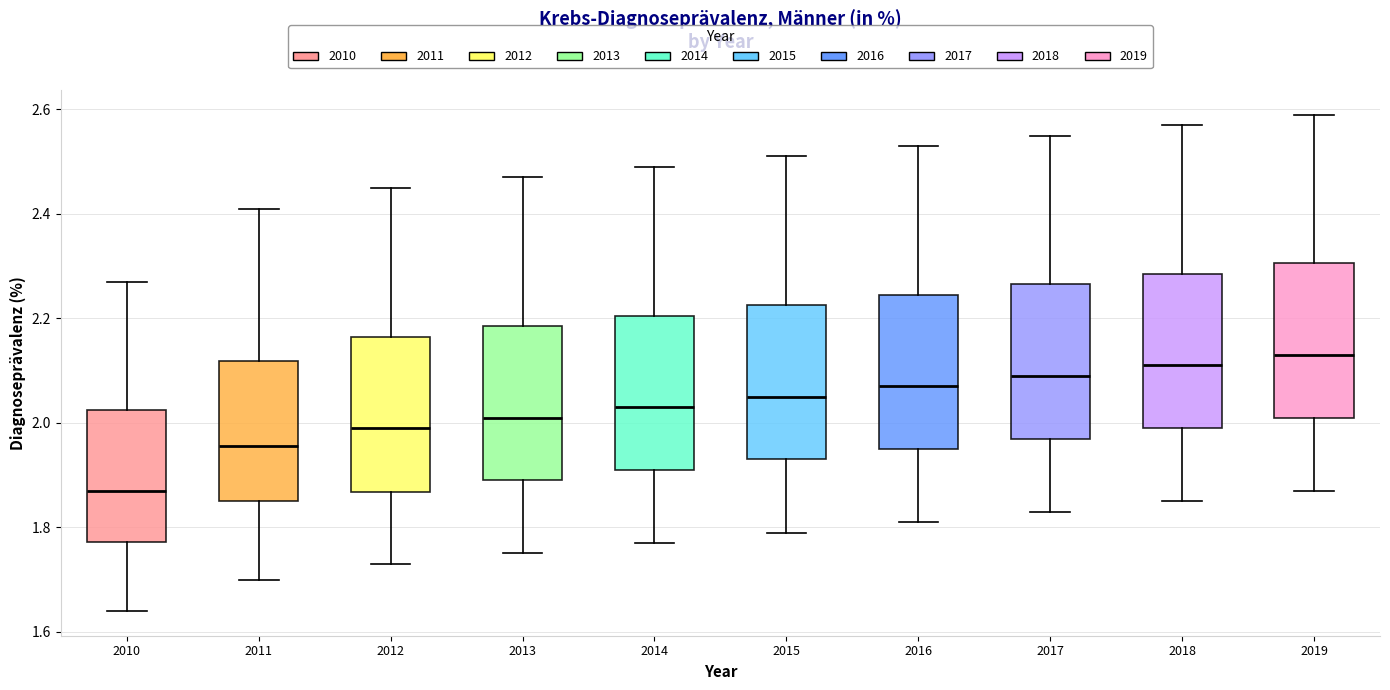

Where does the upper whisker of the box at x = 2012 end on the y-axis? The values are not printed on the chart, so give them approximately, as read against the axis.

2.46